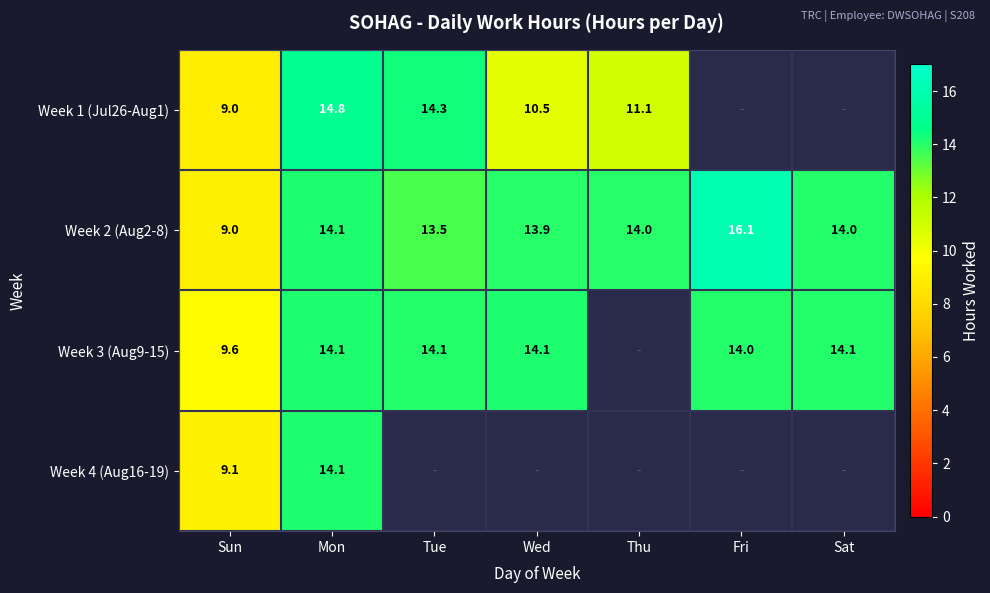

At which category is the sum across all series the highest?

Mon